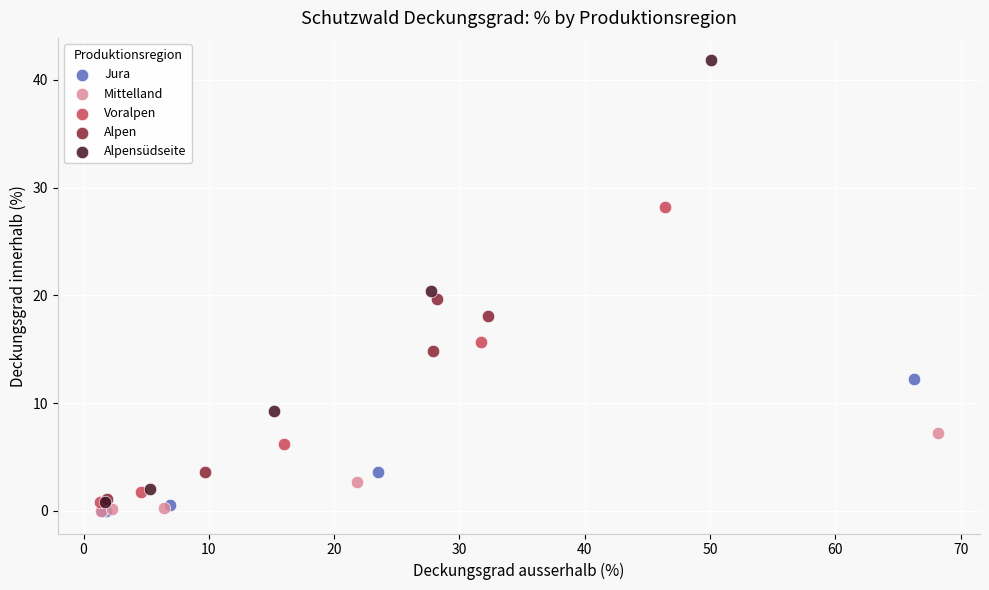

Which series contains the highest Y value?

Alpensüdseite